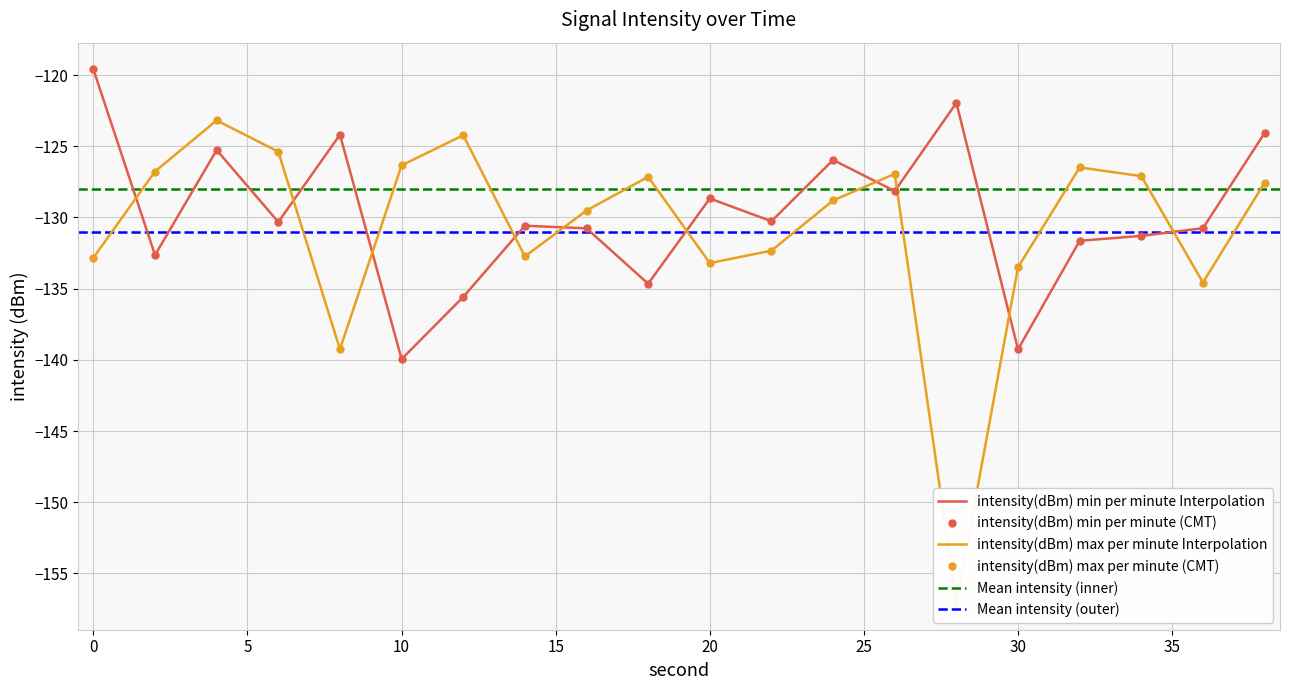

True or false: intensity(dBm) min per minute has a value of -37.9 at 24.

False